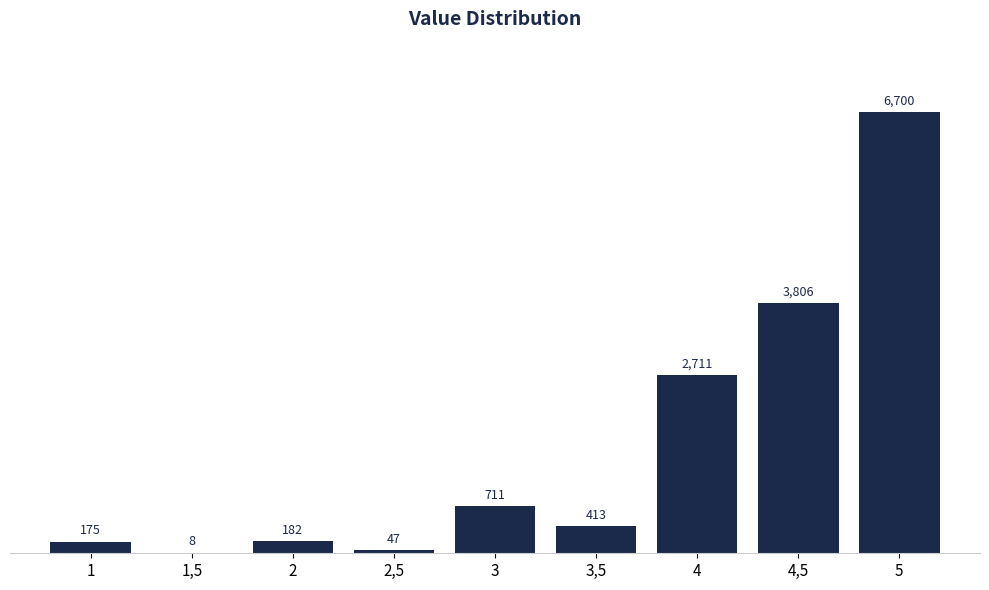

Reading right to left, list all the values displayed in this chart.

5=6700	4,5=3806	4=2711	3,5=413	3=711	2,5=47	2=182	1,5=8	1=175